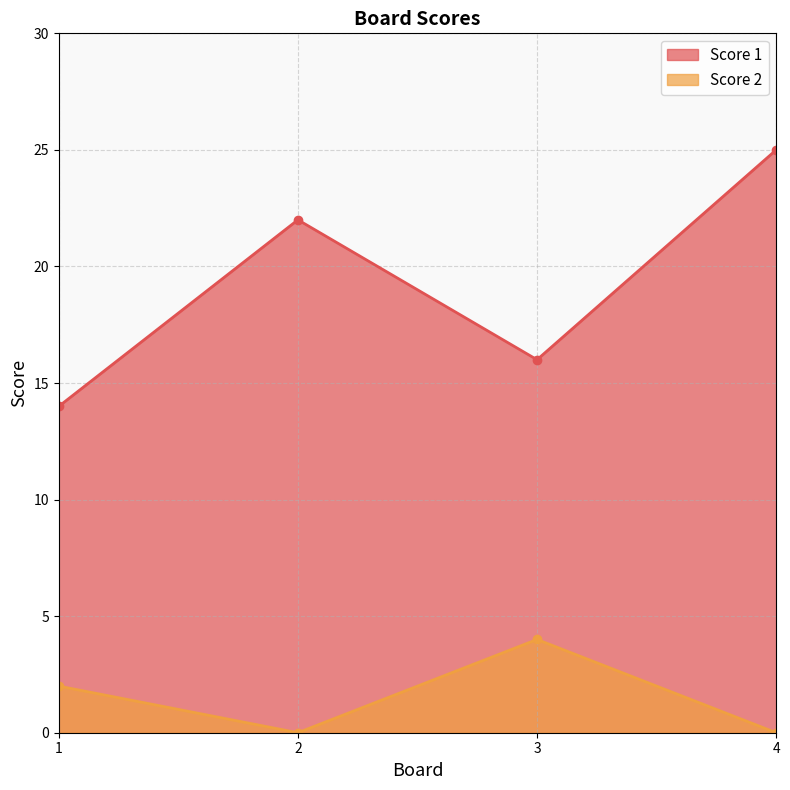

At how many categories does at least one series exceed 19?

2